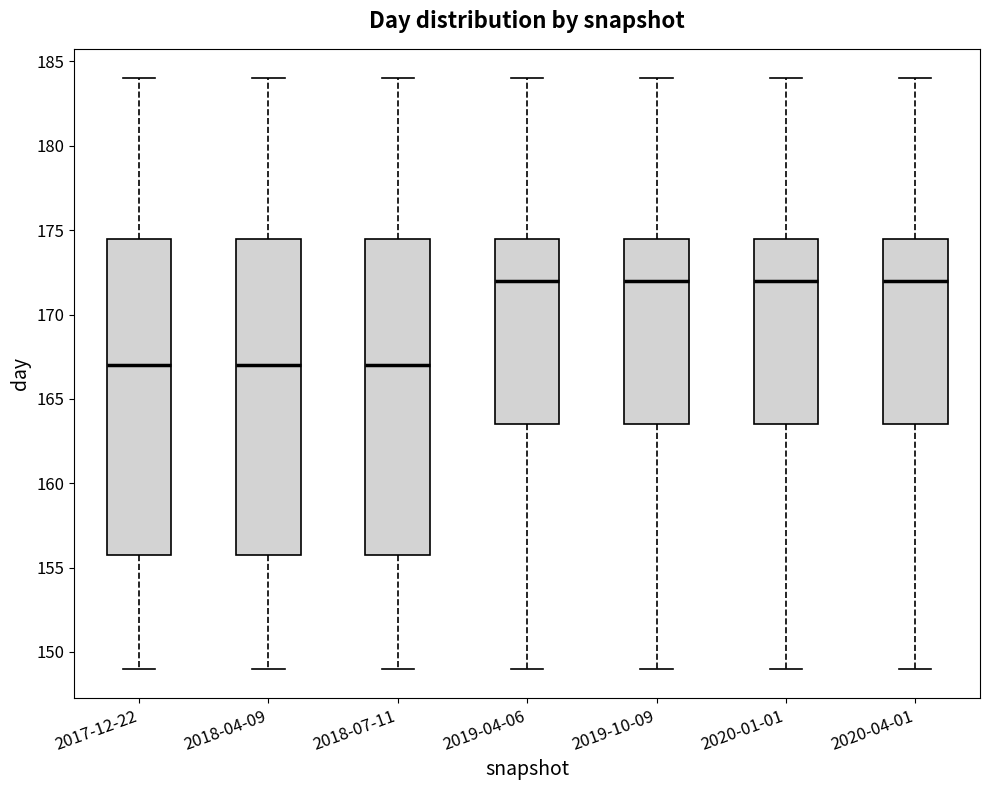

Reading left to right, transcribe this box plot: for each box, give where its median line is, the range the box spans, and where its two whiskers end, as read against the y-axis. The values are not printed on the chart, so give them approximately, as read against the axis.

2017-12-22: median 167.0, box 156.0 to 174.5, whiskers 149.0 to 184.0
2018-04-09: median 167.0, box 156.0 to 174.5, whiskers 149.0 to 184.0
2018-07-11: median 167.0, box 156.0 to 174.5, whiskers 149.0 to 184.0
2019-04-06: median 172.0, box 163.5 to 174.5, whiskers 149.0 to 184.0
2019-10-09: median 172.0, box 163.5 to 174.5, whiskers 149.0 to 184.0
2020-01-01: median 172.0, box 163.5 to 174.5, whiskers 149.0 to 184.0
2020-04-01: median 172.0, box 163.5 to 174.5, whiskers 149.0 to 184.0